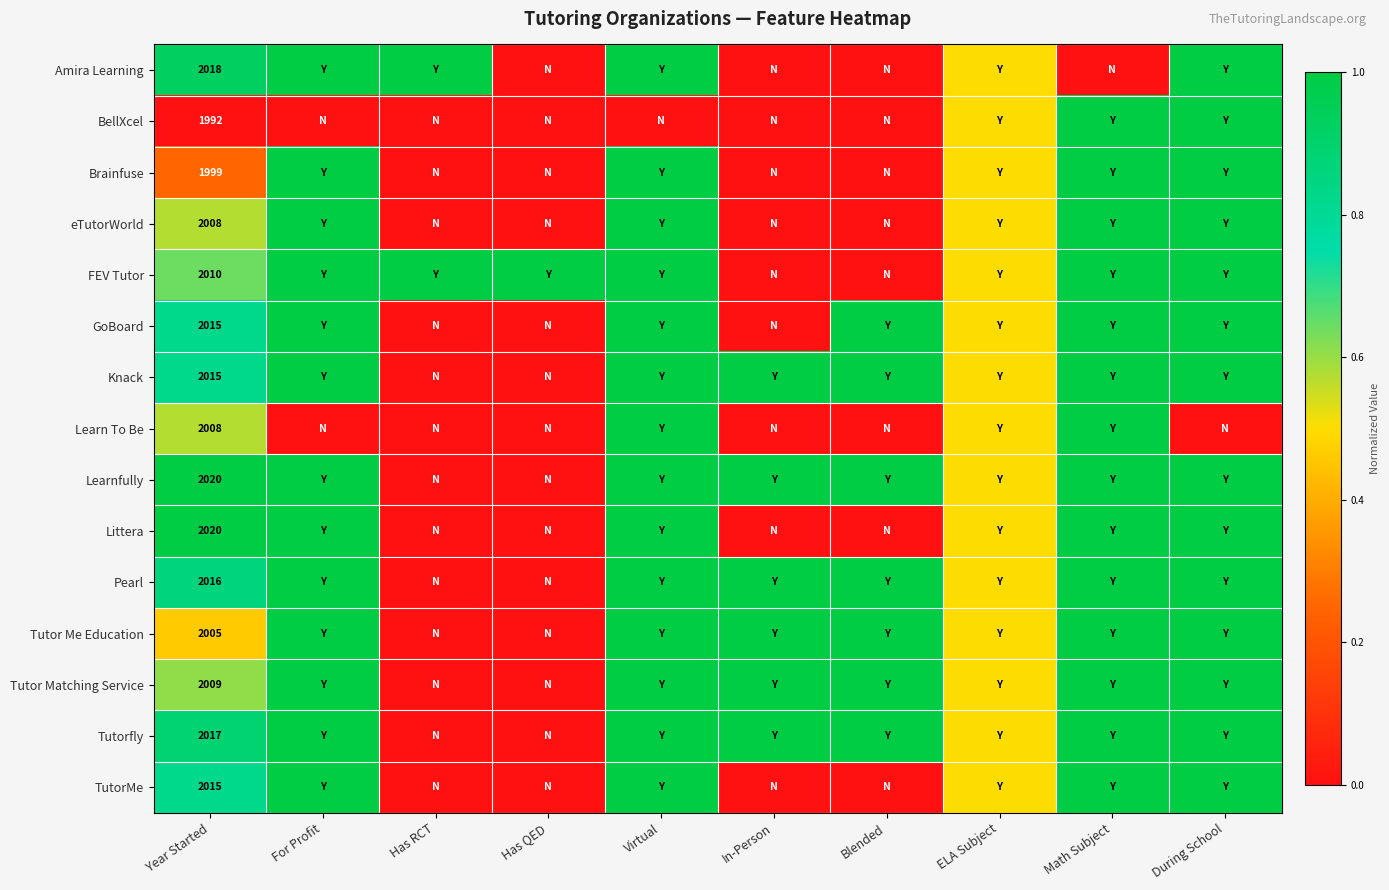

What is the maximum value shown in the chart?

1.0